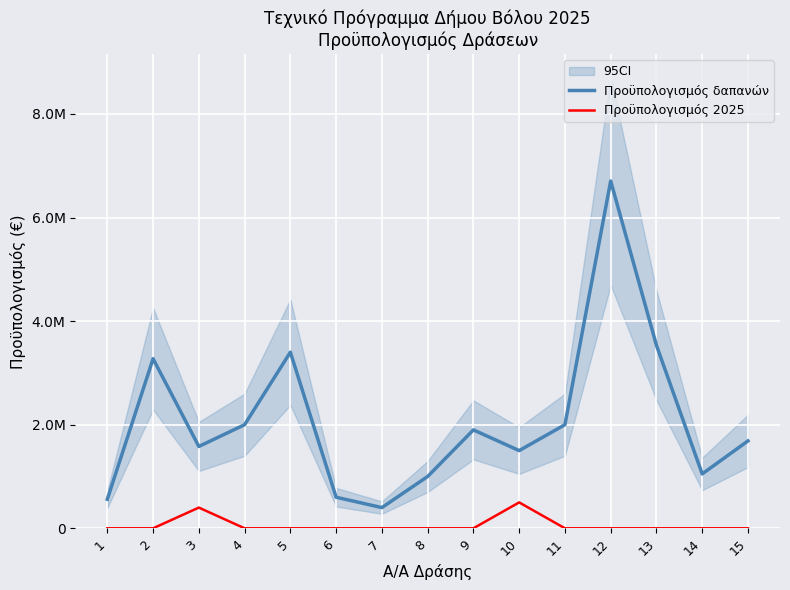

Which series has the largest range (max minus min)?

Προϋπολογισμός δαπανών